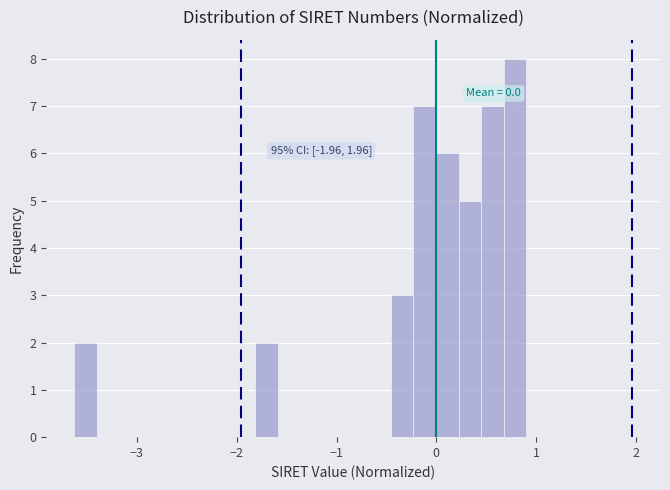

Read against the x-axis, roughly where is the centre of the tallest bar?

0.8